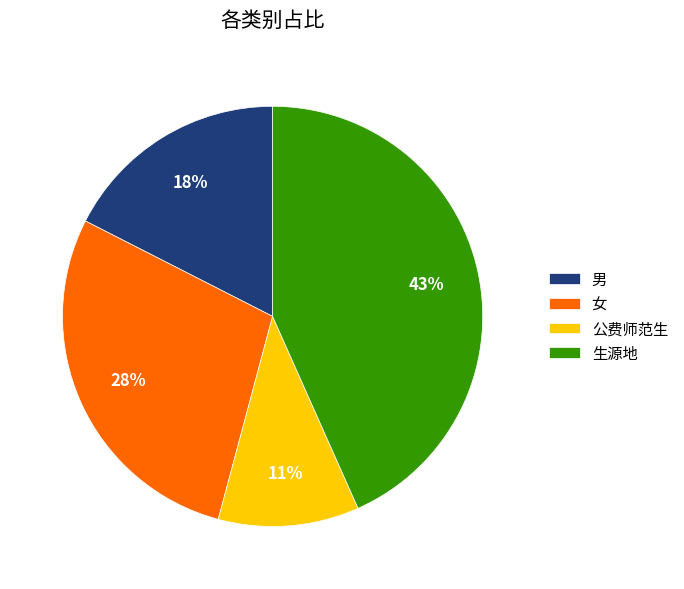

Does 生源地 account for over 50% of the chart?

No